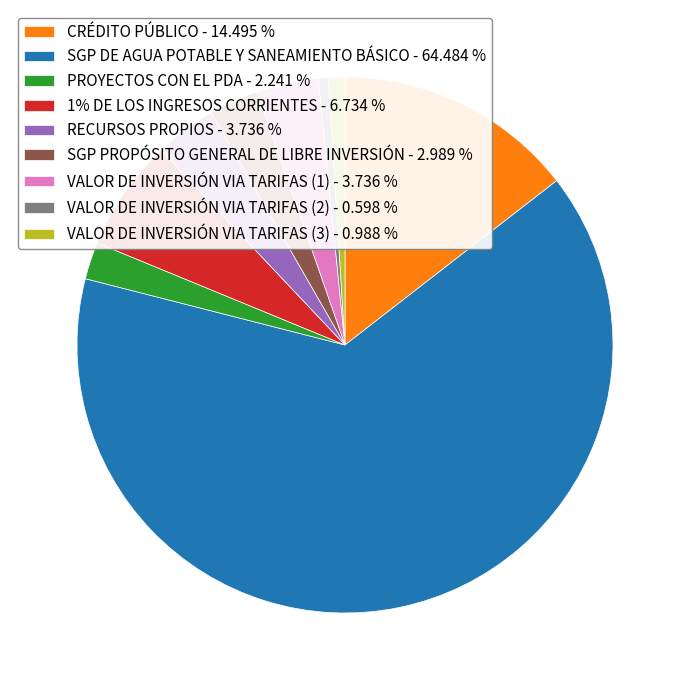

Between VALOR DE INVERSIÓN VIA TARIFAS (2) - 0.598 % and SGP PROPÓSITO GENERAL DE LIBRE INVERSIÓN - 2.989 %, which is larger?

SGP PROPÓSITO GENERAL DE LIBRE INVERSIÓN - 2.989 %